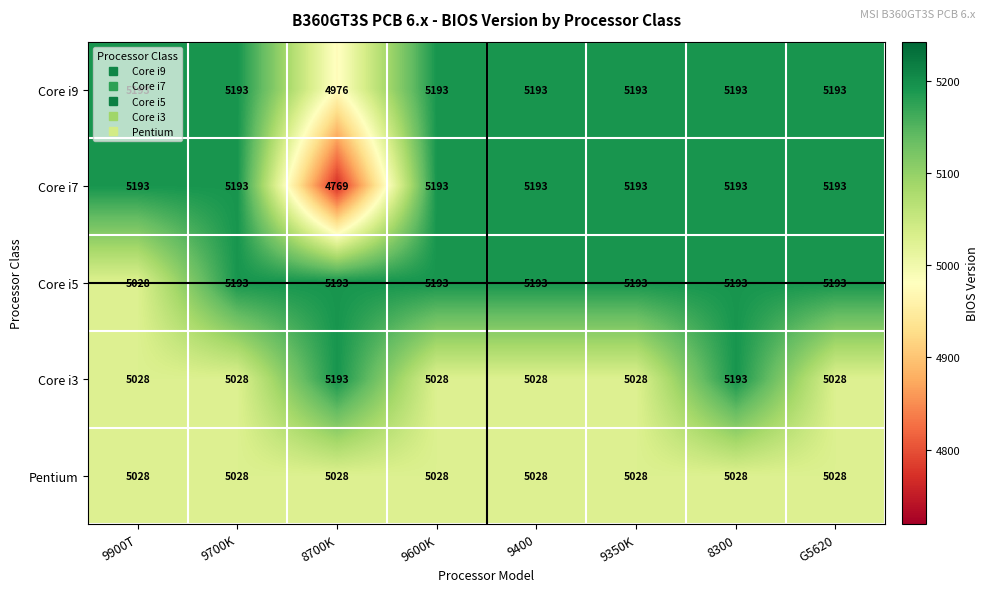

What is the sum of all Pentium values?

40224